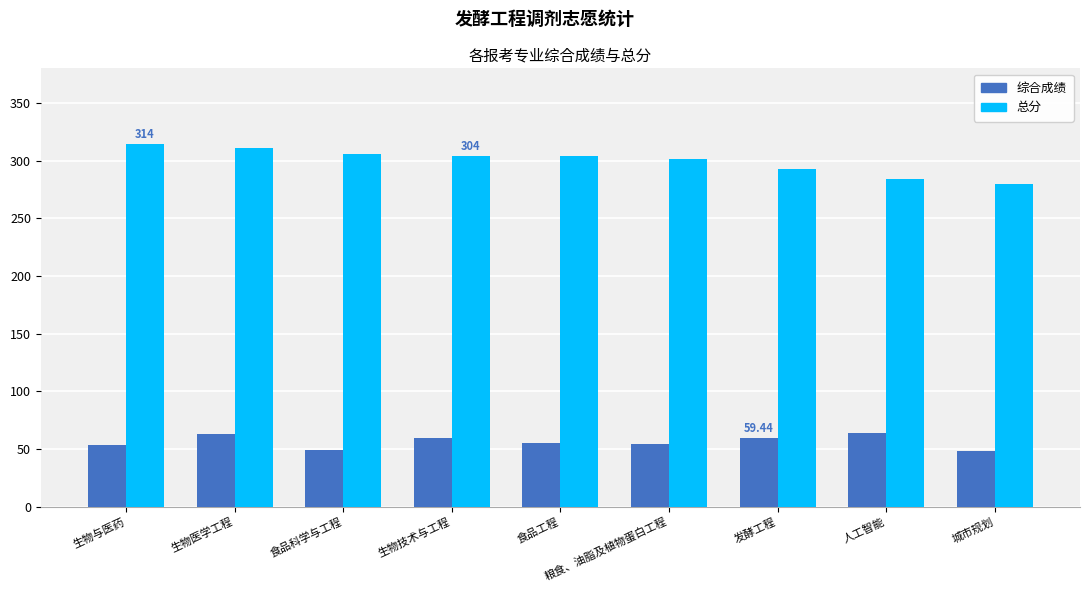

How many categories are shown in the chart?

9